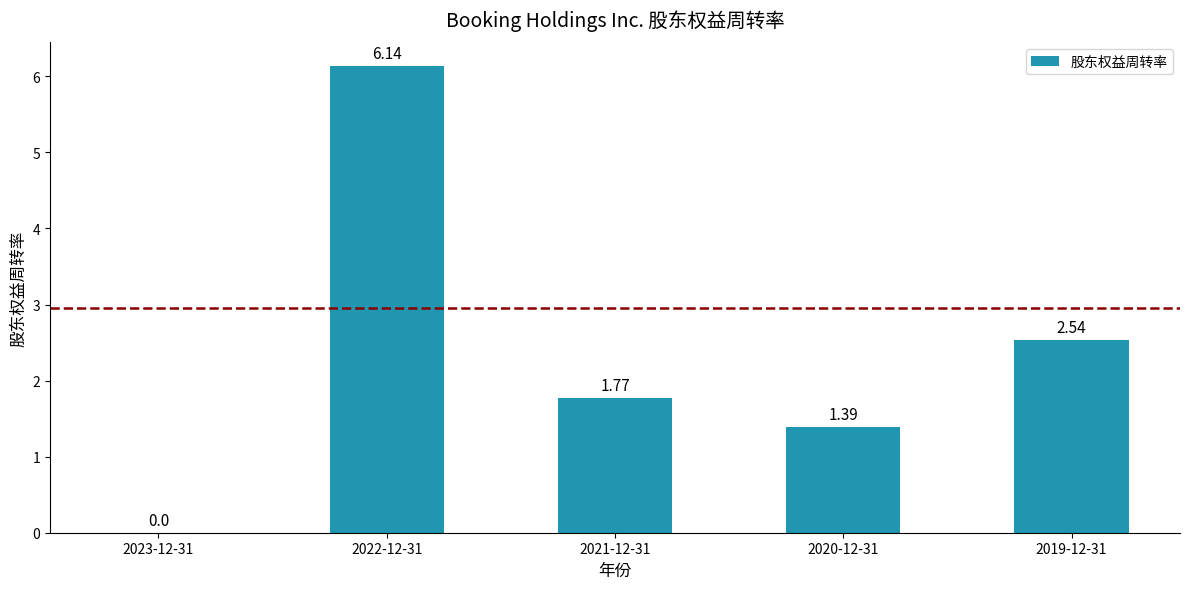

What is the change in value from 2022-12-31 to 2021-12-31?

-4.4